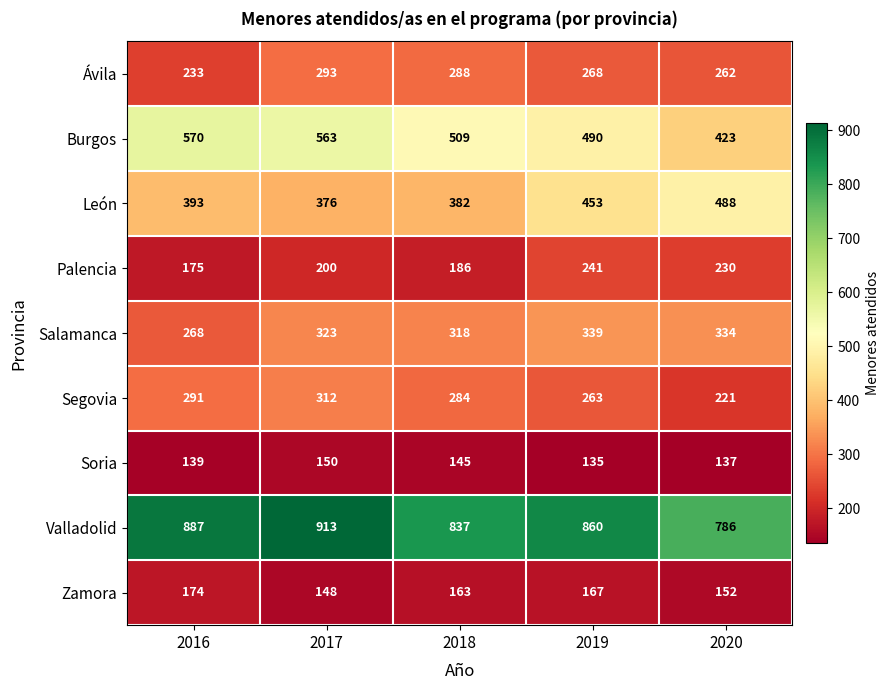

What is the spread (max minus min) of values at 2019?

725